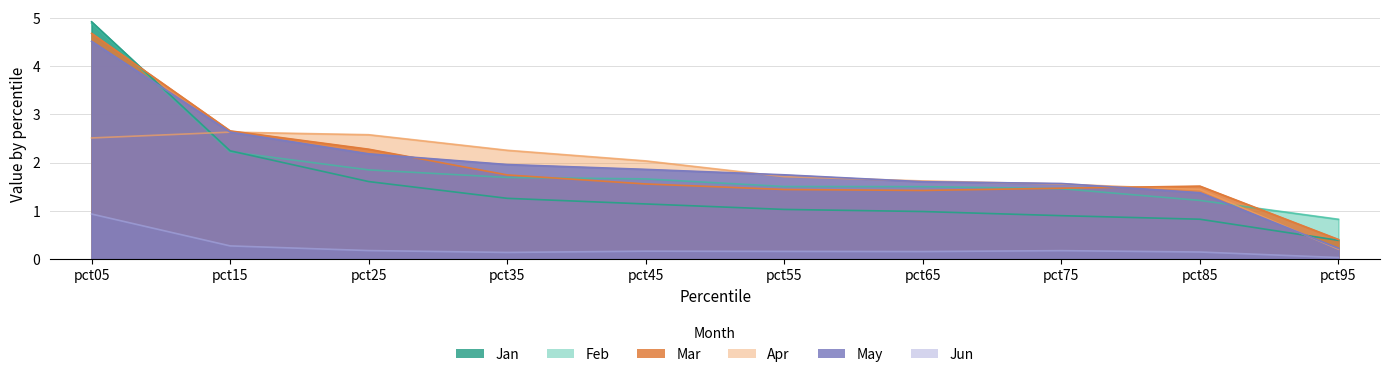

What is the greatest value displayed?

4.9